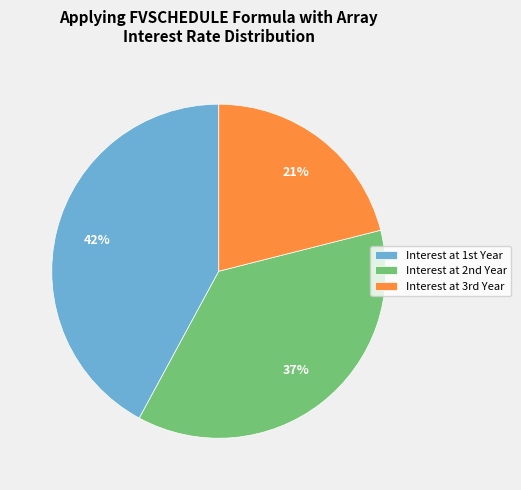

Which slice is the smallest?

Interest at 3rd Year